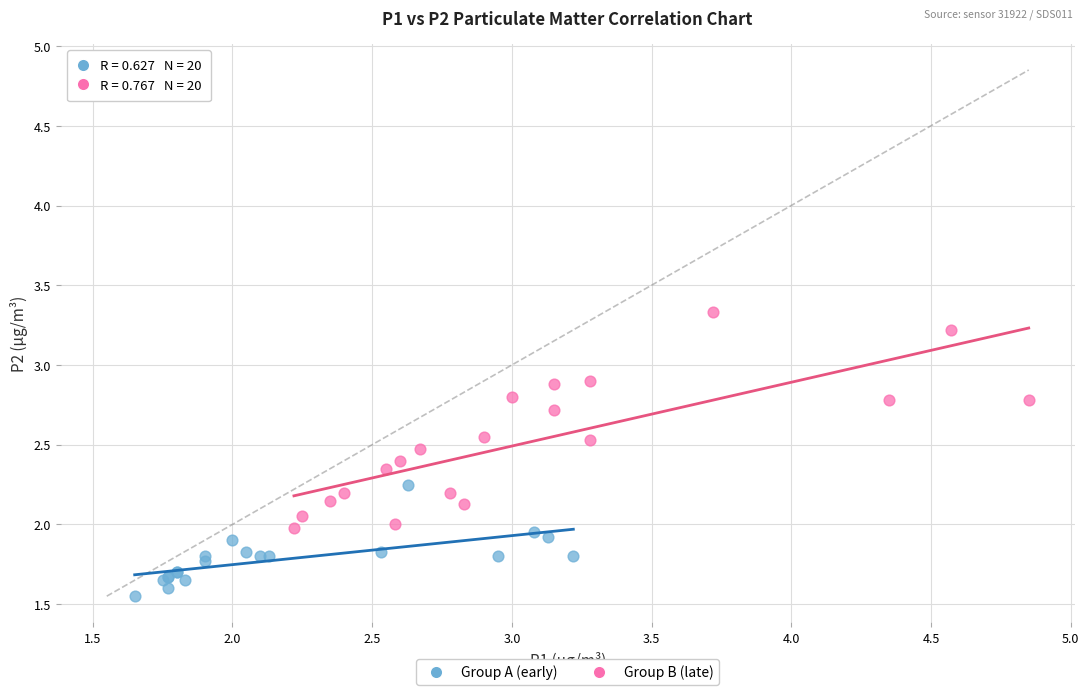

What are all the series names shown in the legend?

Group A (early), Group B (late)